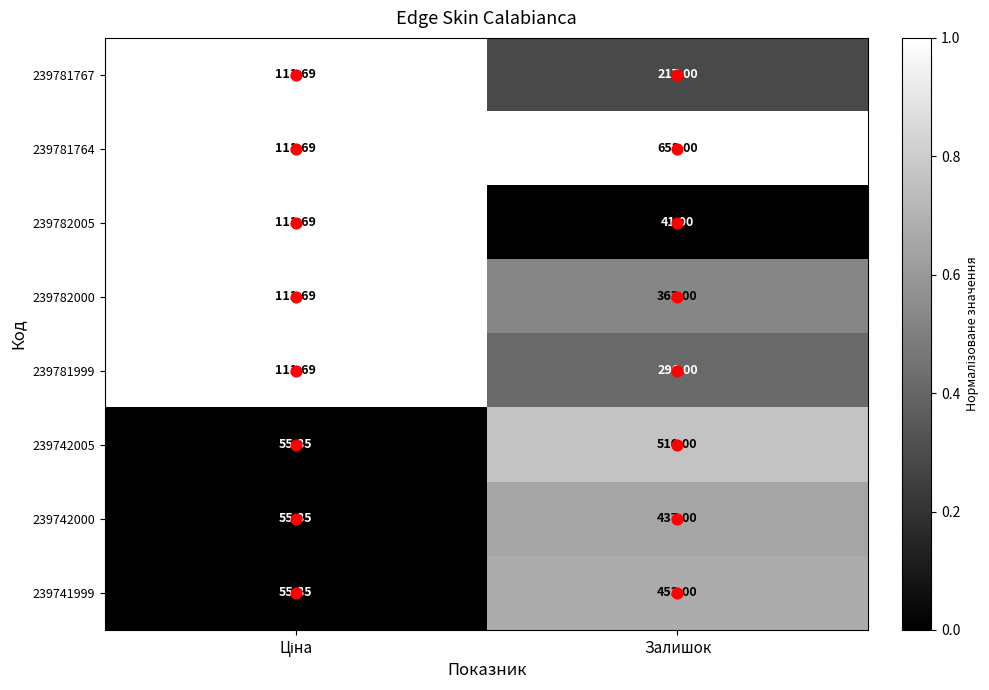

Which series has the widest spread of values?

239781764